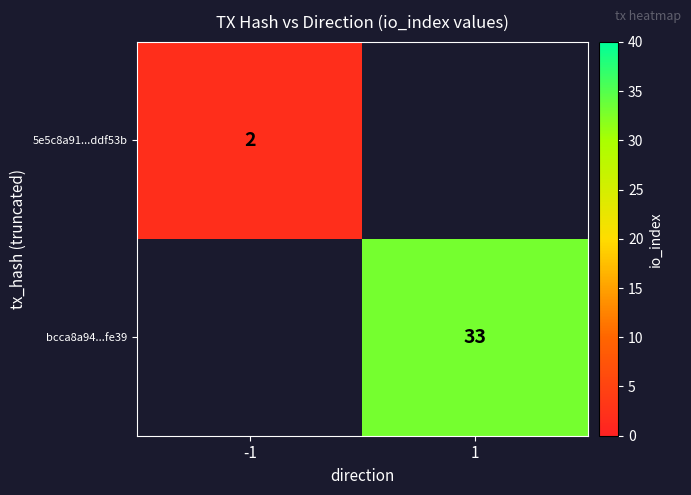

The value of 5e5c8a91...ddf53b at -1 is 2. True or false?

True